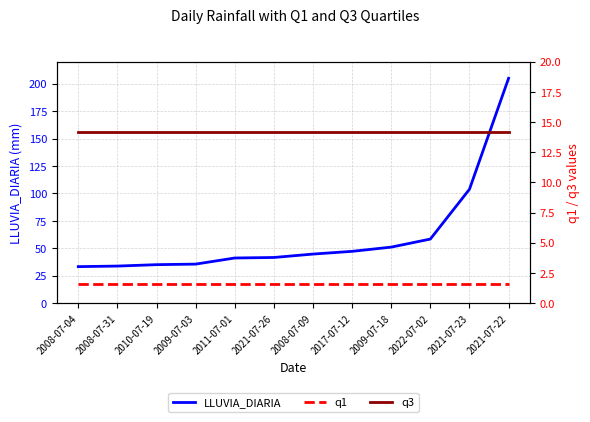

At 2021-07-23, list the series in order from smallest to largest.

q1, q3, LLUVIA_DIARIA